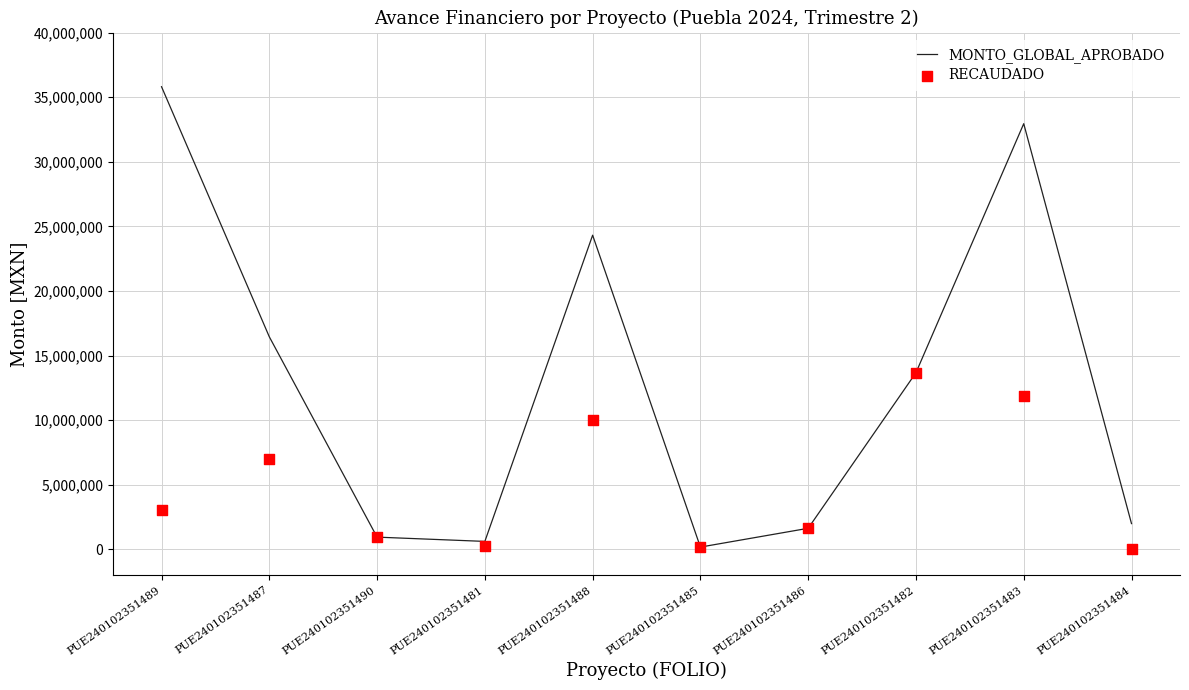

Which series contains the lowest Y value?

RECAUDADO